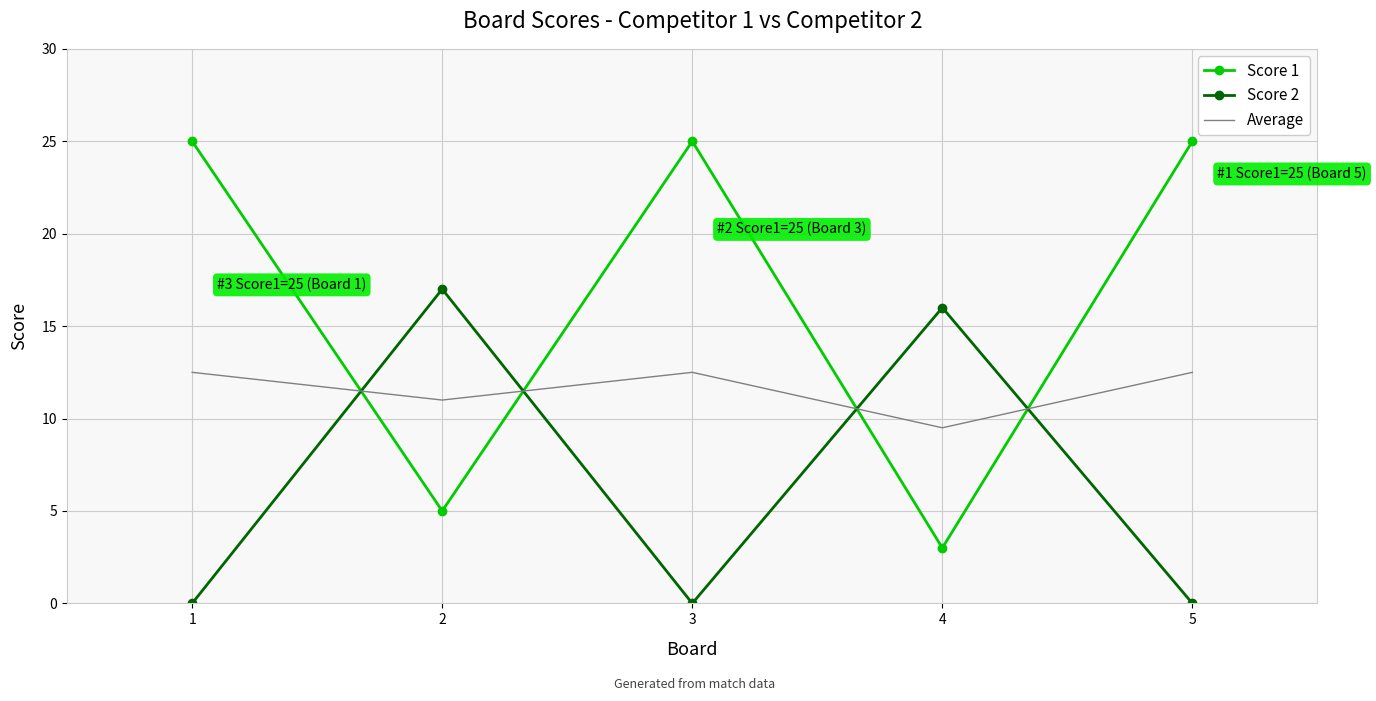

Which series has the widest spread of values?

Score 1